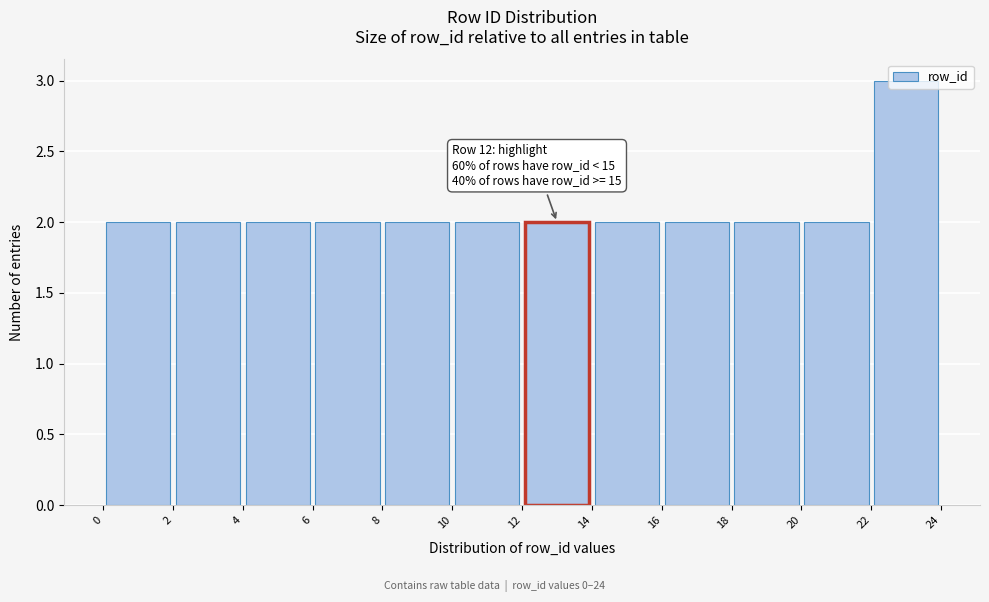

Over which range of the x-axis is the bar tallest?

22 to 24